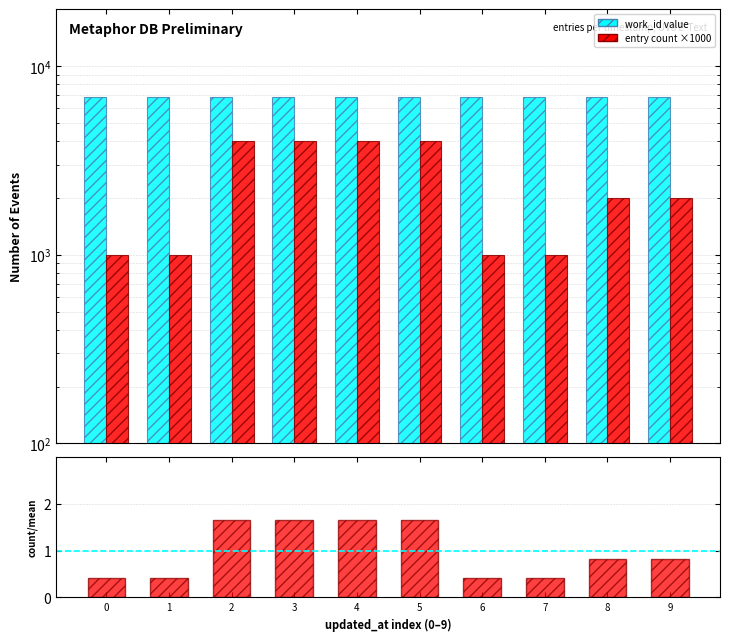

How many data points does each series have?

10